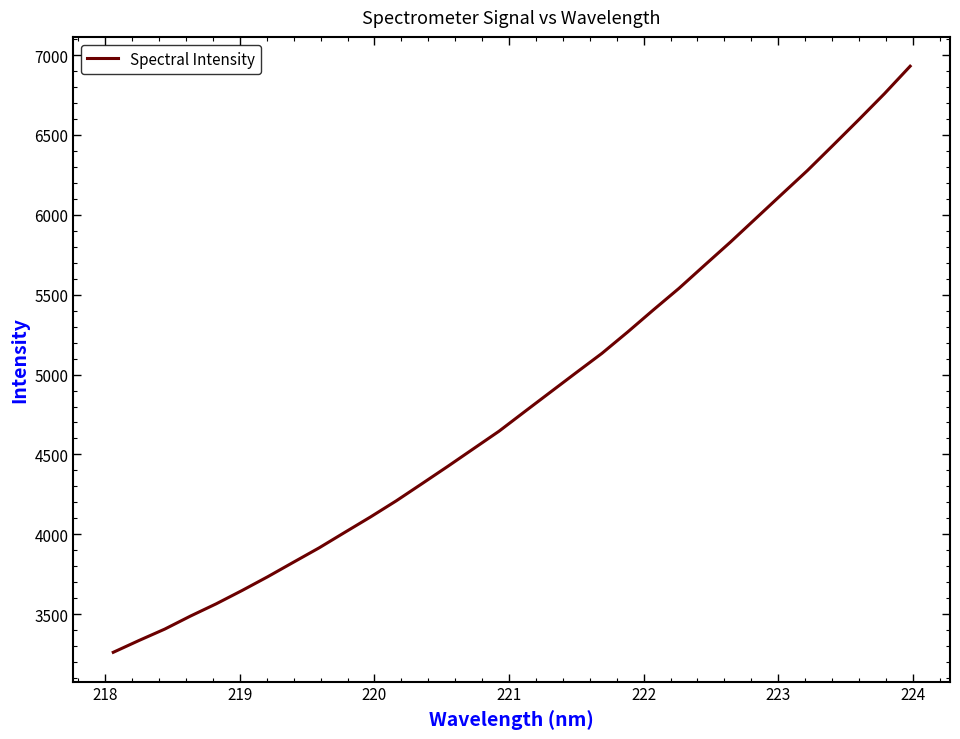

What is the difference between the maximum and minimum values?

3668.7